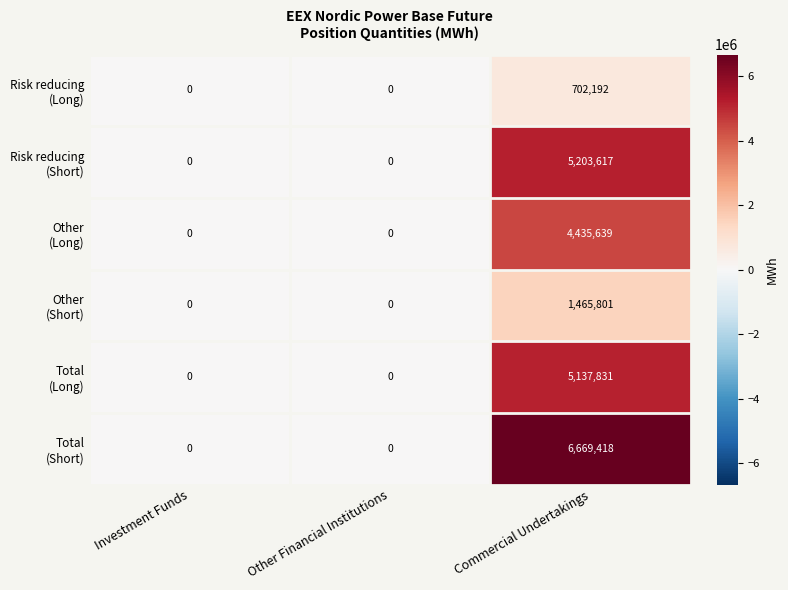

At which category is the sum across all series the highest?

Commercial Undertakings